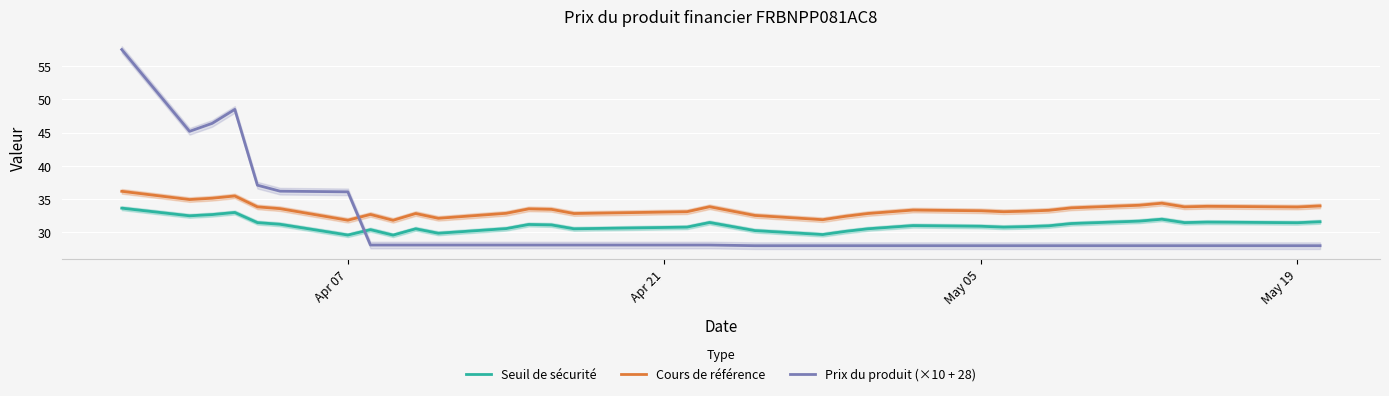

True or false: Cours de référence and Seuil de sécurité cross at least once.

False